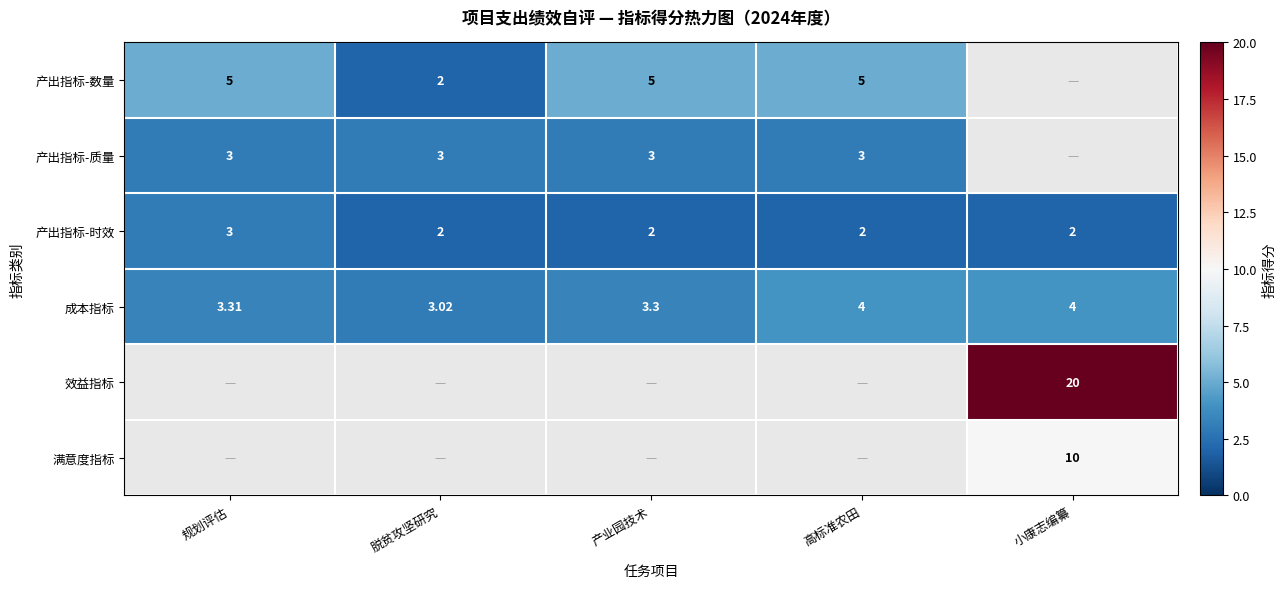

What is the maximum value for 产出指标-时效?

3.0